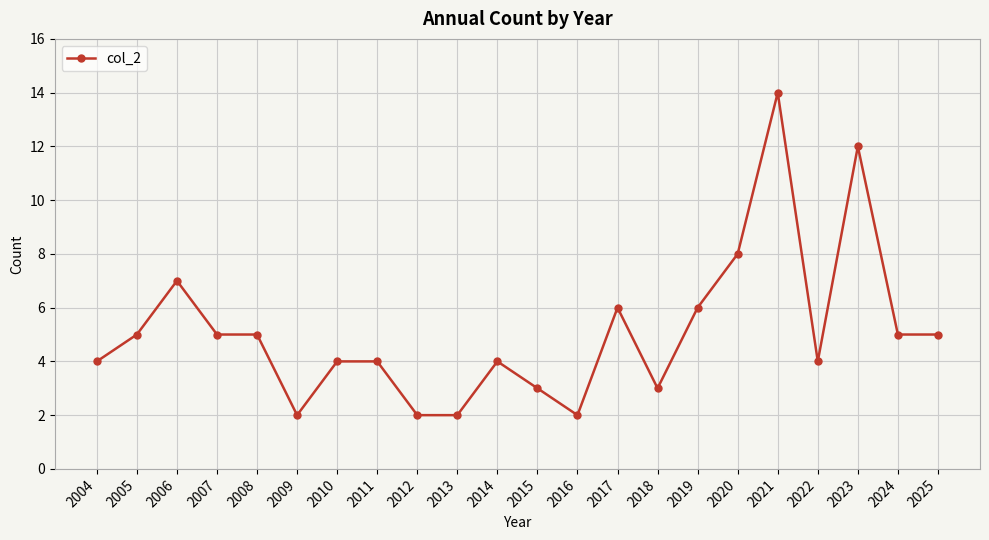

At which category does the data reach its first local peak?

2006